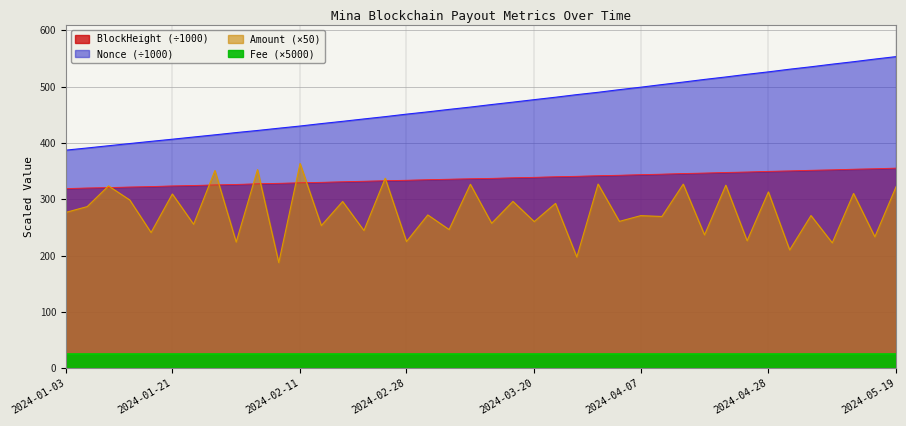

What is the sum of the BlockHeight values at 2024-05-15 and 2024-03-13?

691.4